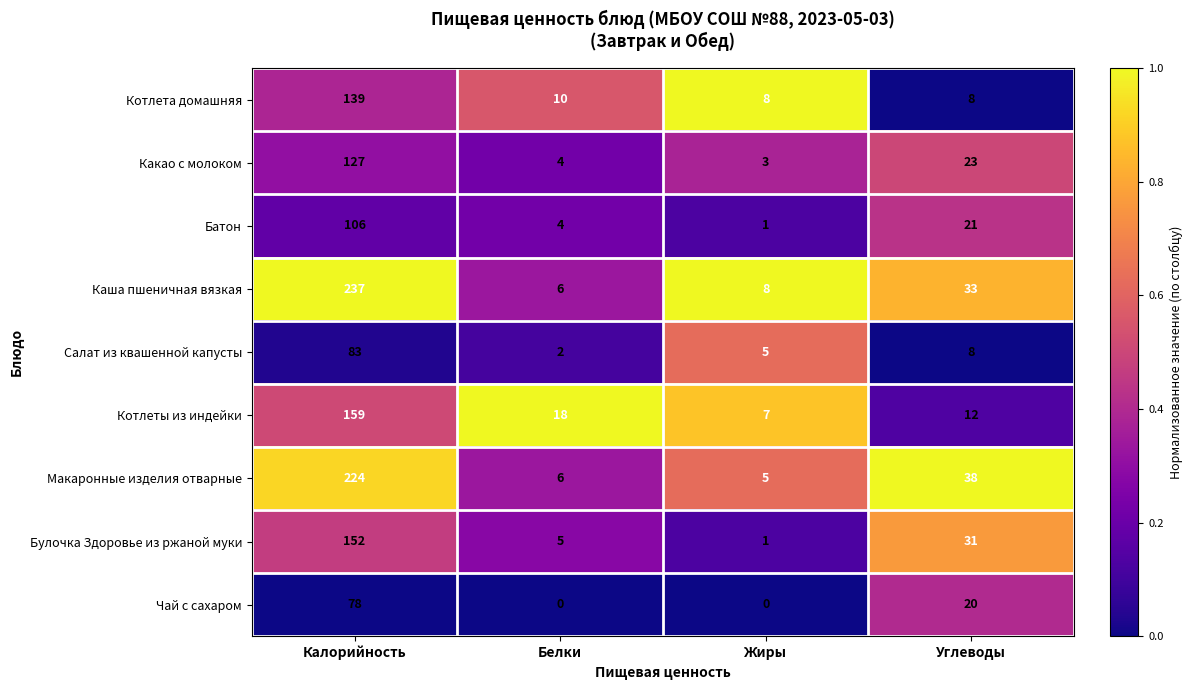

What is the total value across all series at Калорийность?

1305